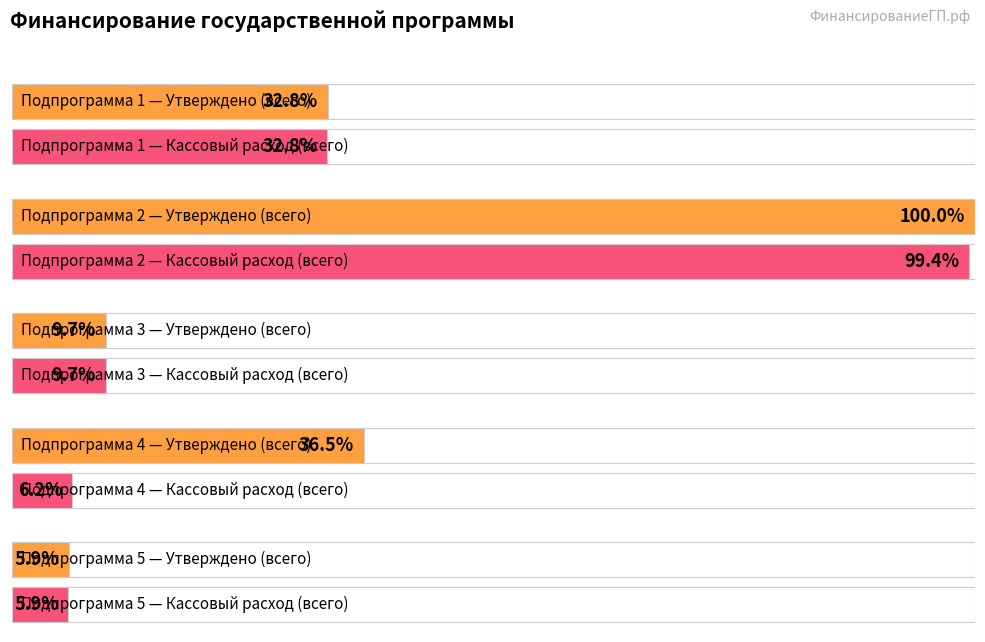

Between Подпрограмма 2 and Подпрограмма 5, which series saw the biggest shift?

Утверждено (всего)